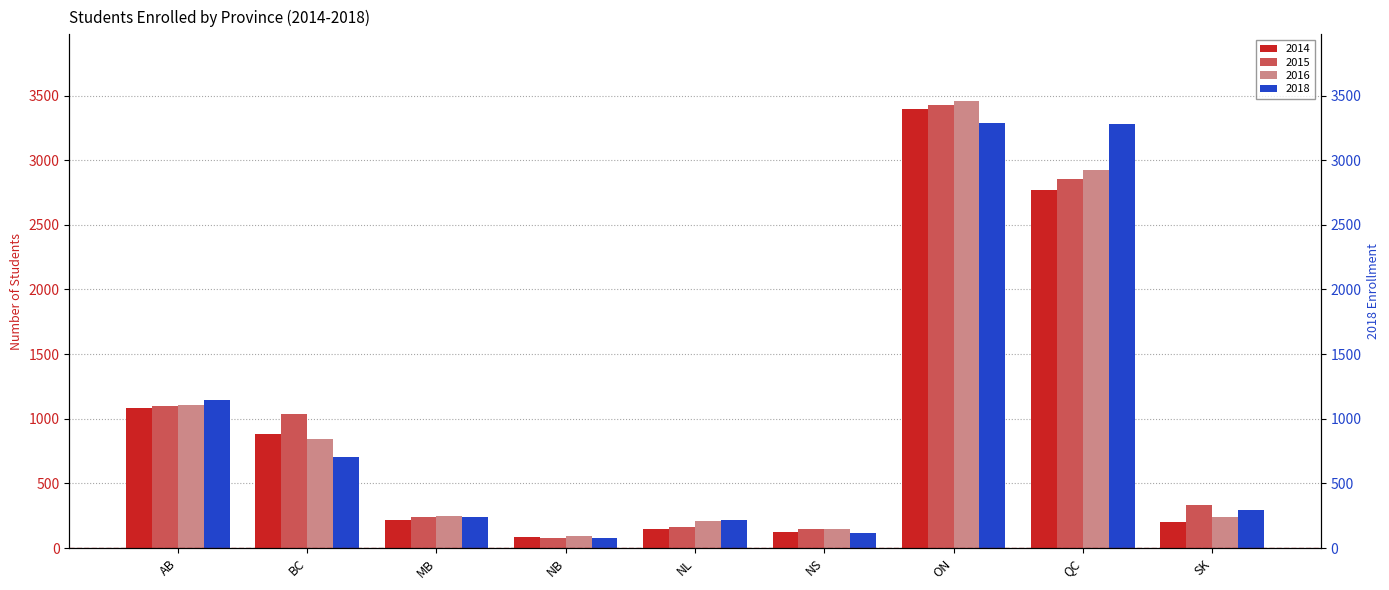

Reading right to left, what are all the values shown in this chart?

2014: 200.0	2768.0	3394.0	123.0	151.0	86.0	214.0	884.0	1081.0
2015: 337.0	2858.0	3424.0	144.0	165.0	76.0	240.0	1039.0	1101.0
2016: 237.0	2925.0	3455.0	148.0	213.0	93.0	245.0	842.0	1103.0
2018: 298.1	3277.8	3286.3	119.7	218.7	80.0	241.7	701.7	1146.7